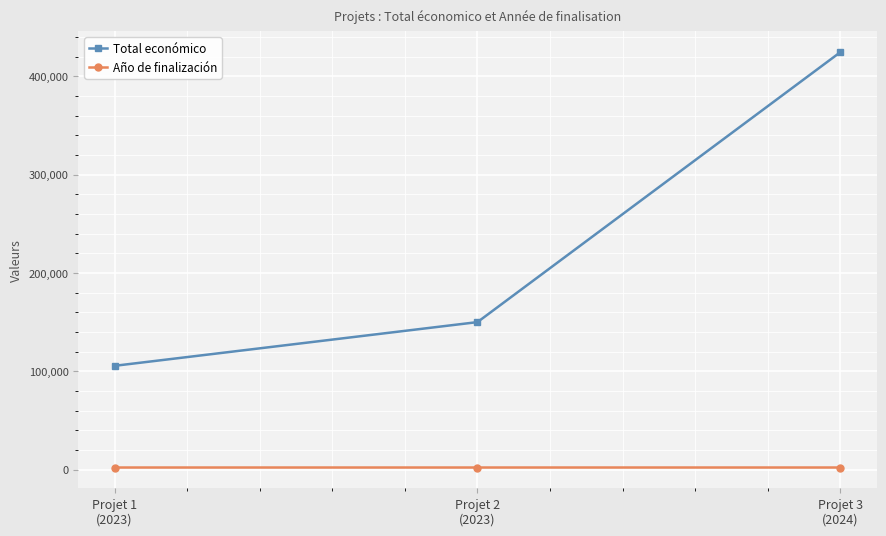

What is the sum of all Año de finalización values?

6079